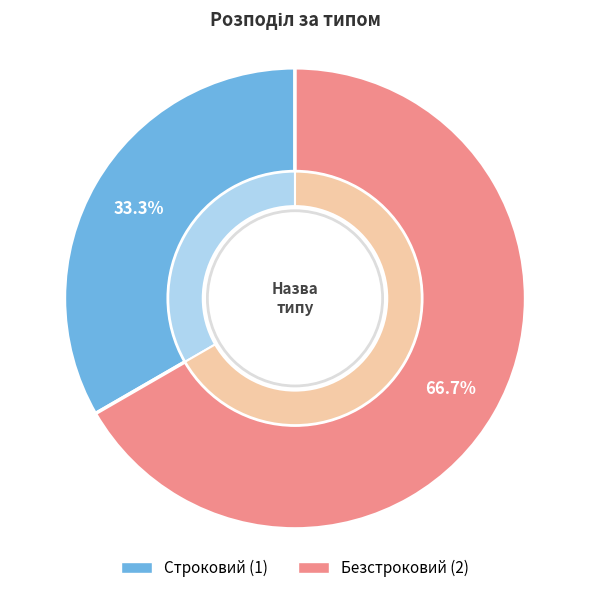

Is the sum of Безстроковий and Строковий greater than half?

Yes